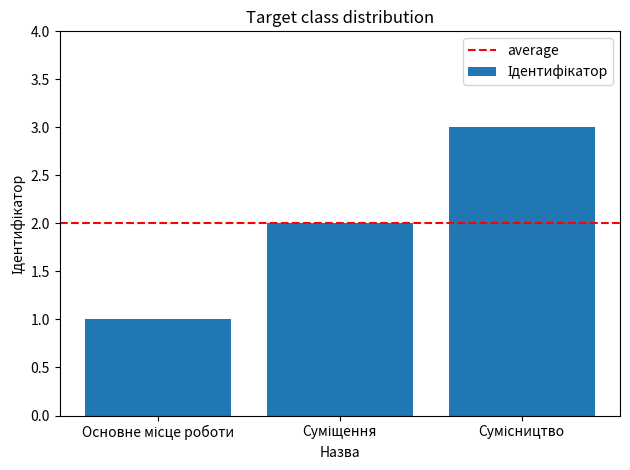

What is the maximum value shown in the chart?

3